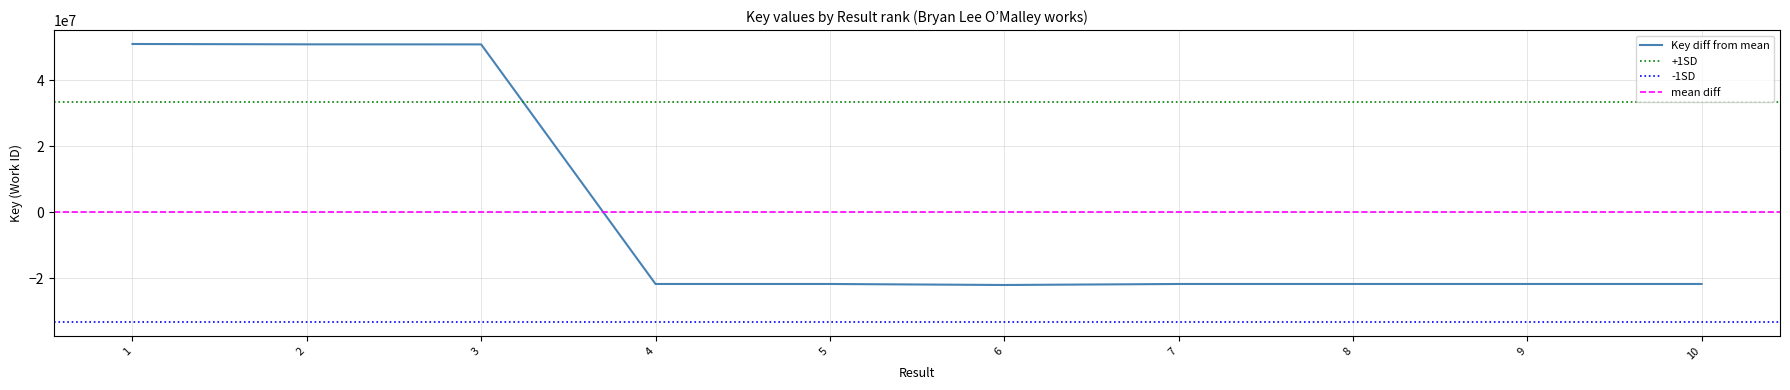

How many interior local peaks (higher than both neighbors) does the data have?

1